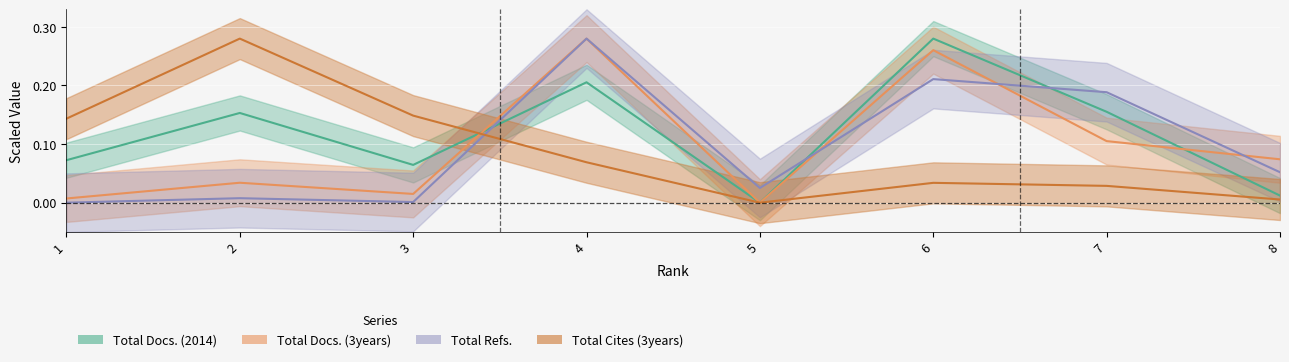

Is the value of Total Docs. (3years) at 6 greater than the value of Total Cites (3years) at 7?

Yes